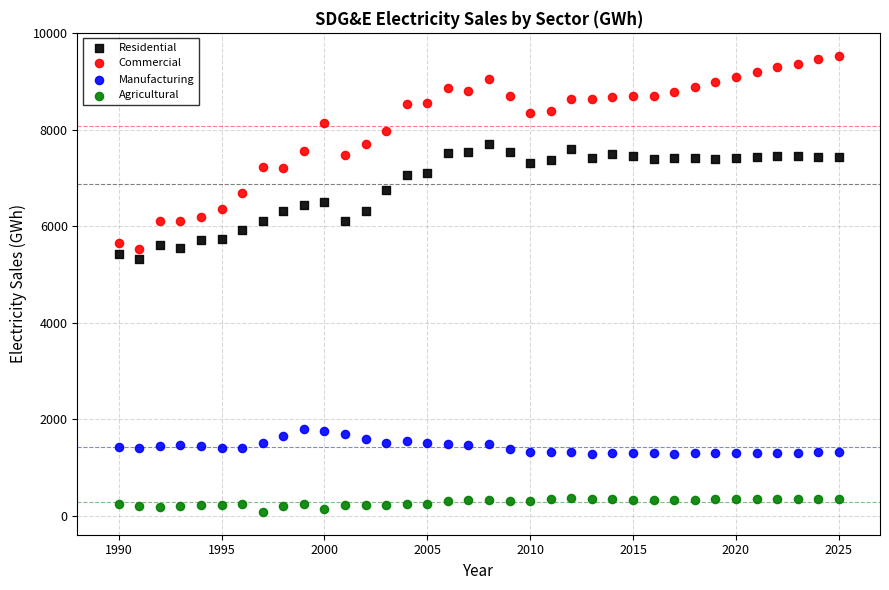

What are all the series names shown in the legend?

Residential, Commercial, Manufacturing, Agricultural